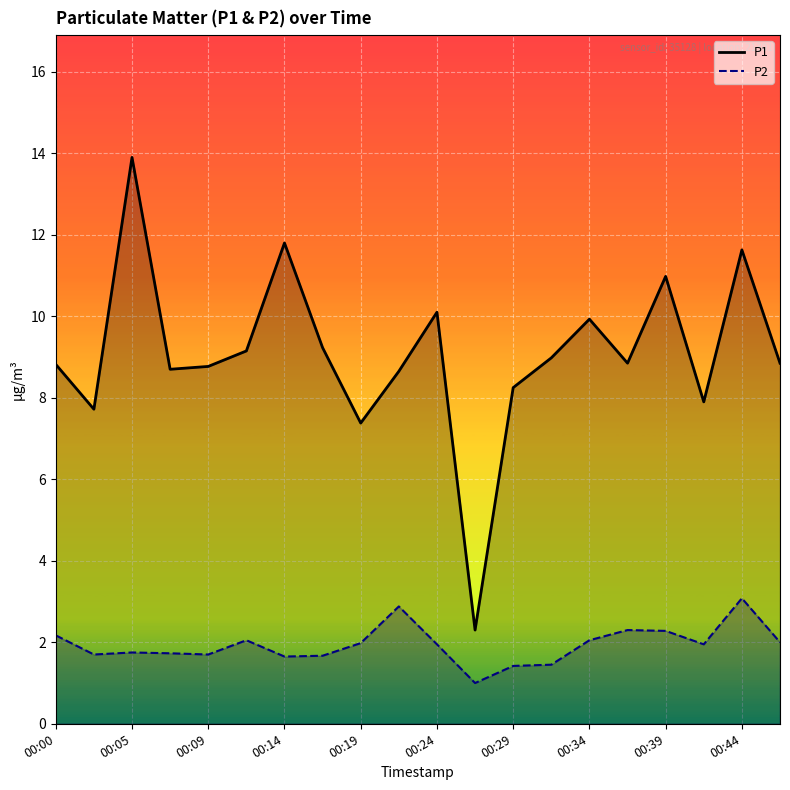

At which label does P1 first exceed 8?

00:00